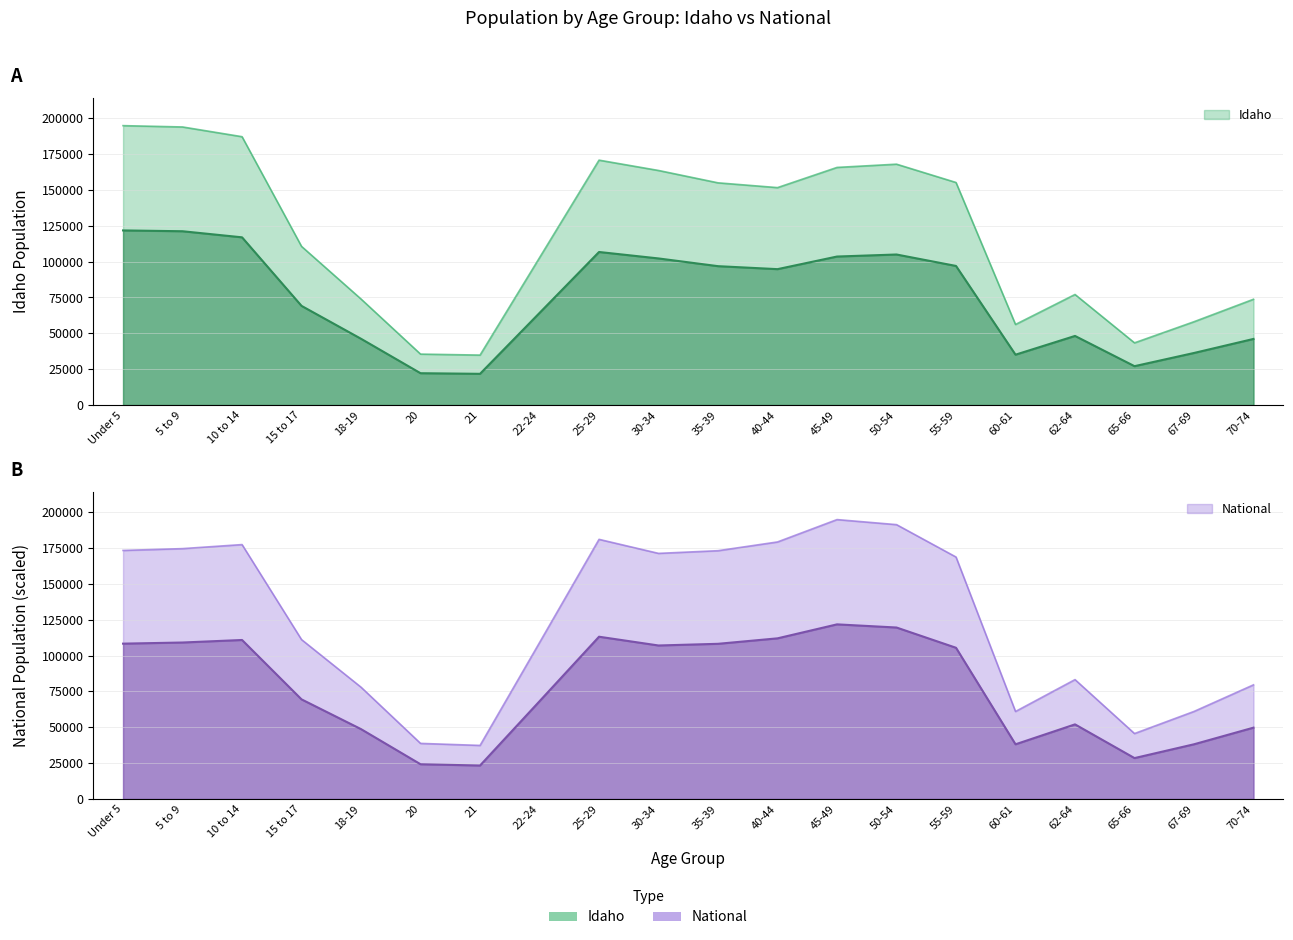

In National, how many points are lower than both neighbors (excluding endpoints)?

4